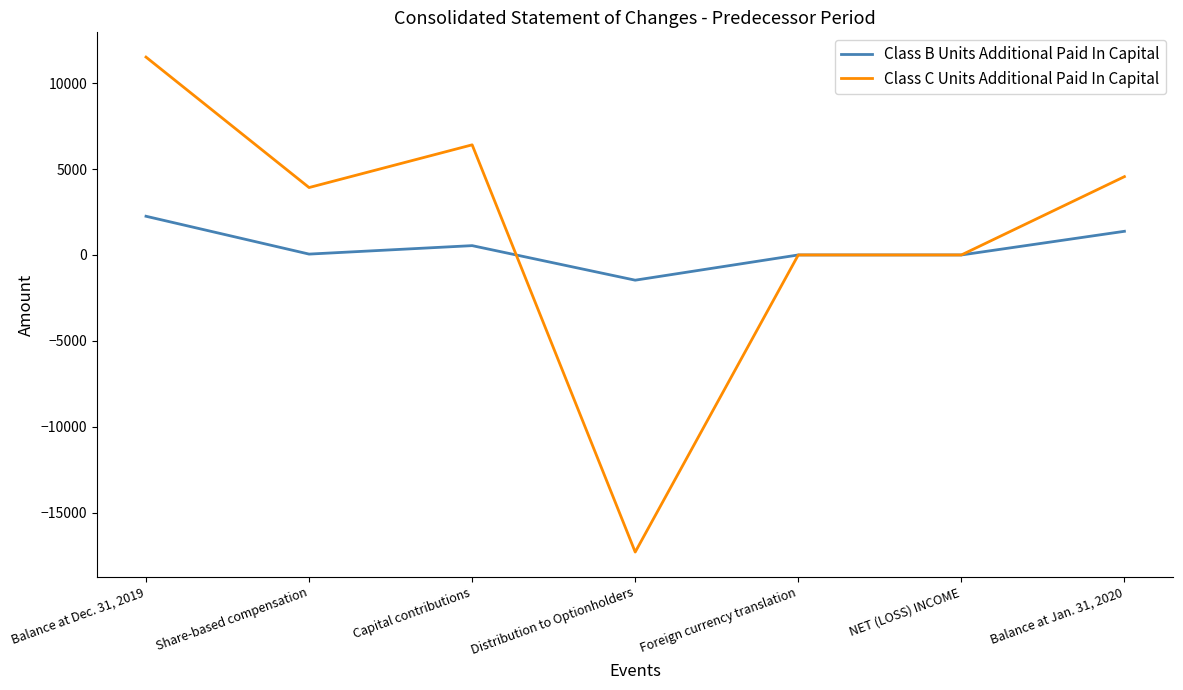

What is the difference between the Class B Units Additional Paid In Capital values at Capital contributions and Balance at Jan. 31, 2020?

835